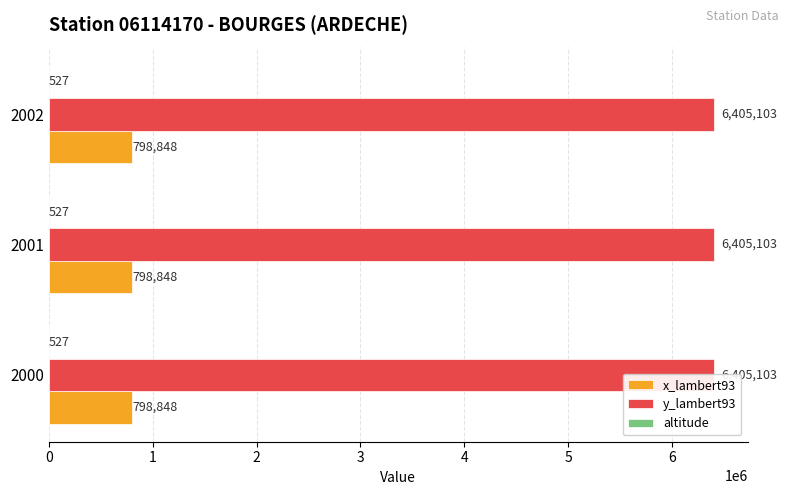

At which label is altitude closest to 527?

2000